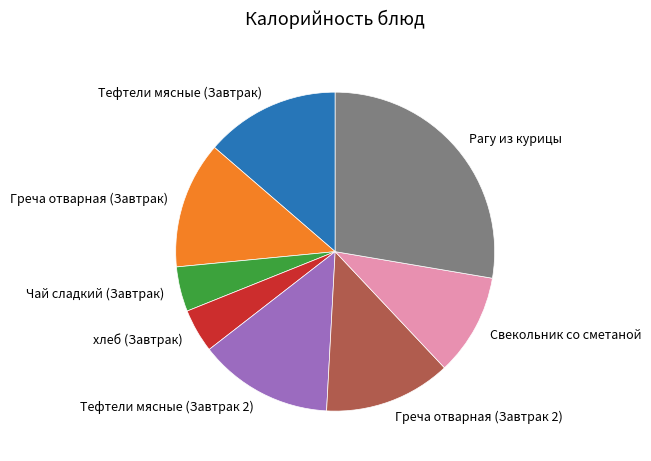

What is the largest slice in the pie chart?

Рагу из курицы